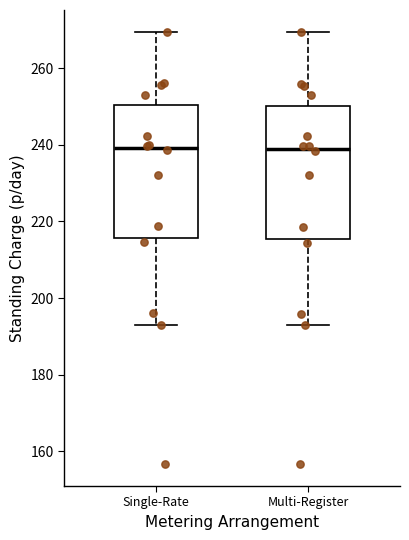

Reading left to right, transcribe this box plot: for each box, give where its median line is, the range the box spans, and where its two whiskers end, as read against the y-axis. The values are not printed on the chart, so give them approximately, as read against the axis.

Single-Rate: median 240, box 216 to 250, whiskers 194 to 270
Multi-Register: median 240, box 216 to 250, whiskers 194 to 270